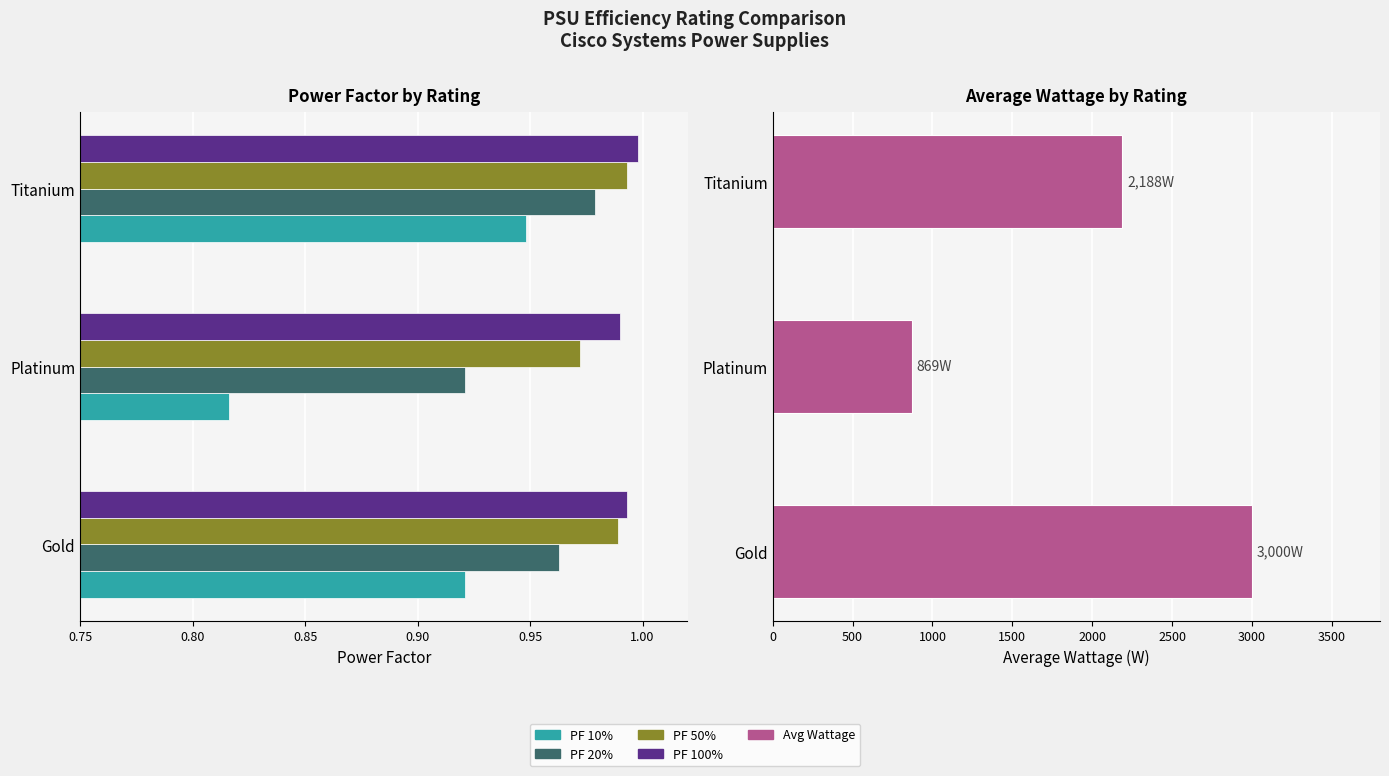

Which series has the largest total across all categories?

Avg Wattage